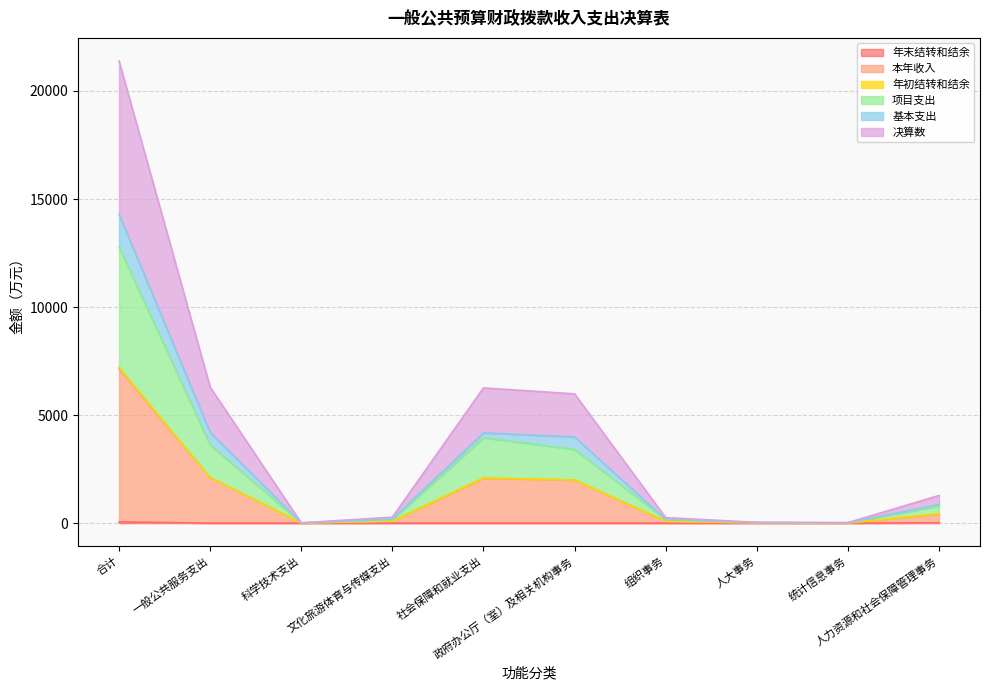

Which series has the largest total across all categories?

决算数